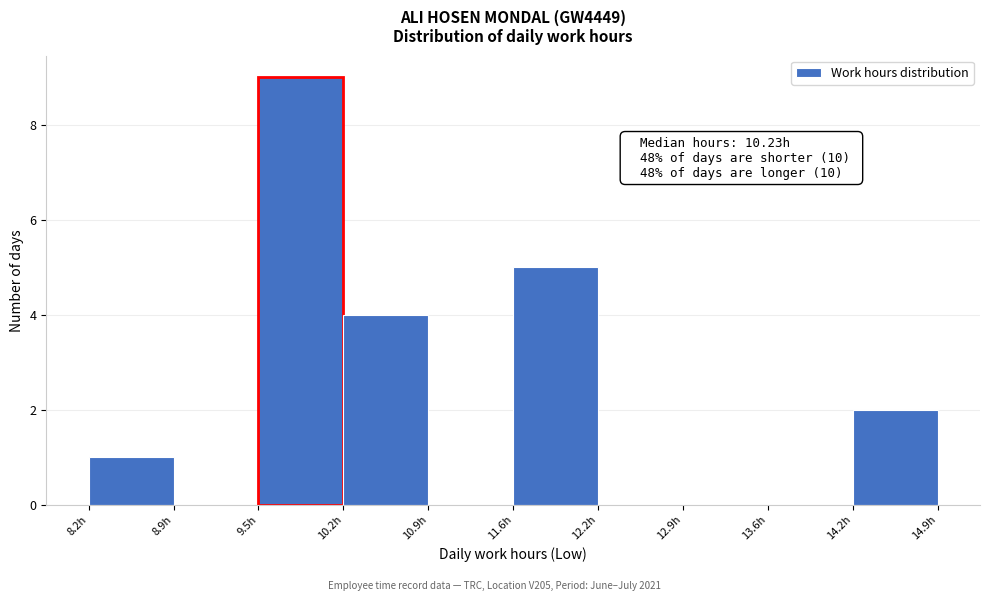

Which range on the x-axis has the tallest bar?

9.5 to 10.2